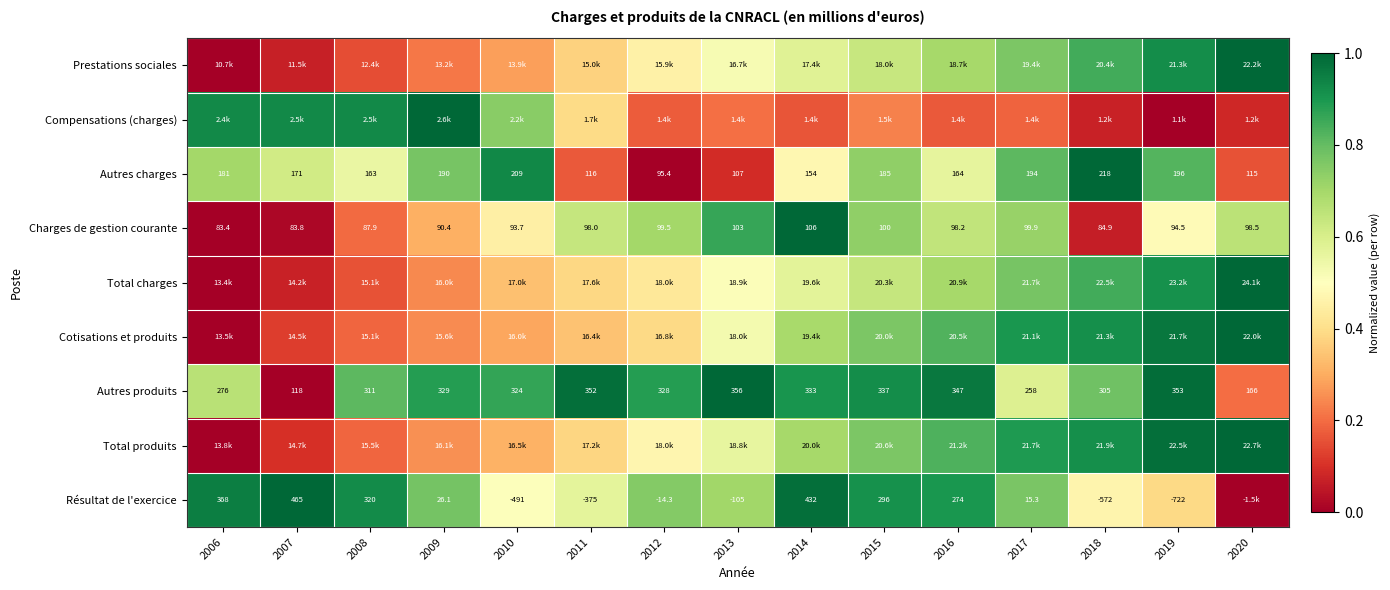

Is the value of Résultat de l'exercice at 2015 greater than the value of Charges de gestion courante at 2018?

Yes